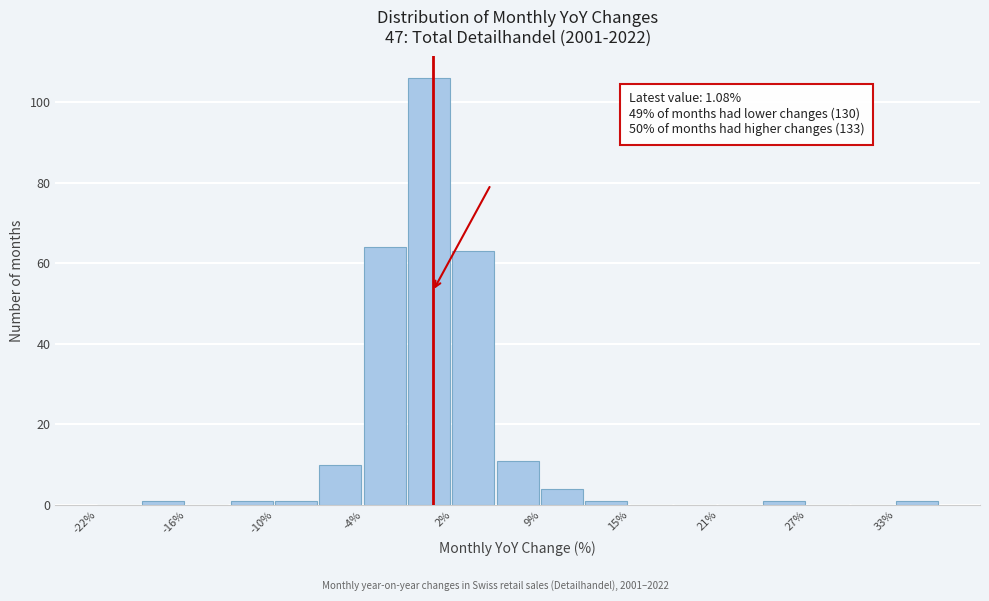

Around what value on the x-axis is the tallest bar? Give the approximate position of its centre, as read against the axis.

1